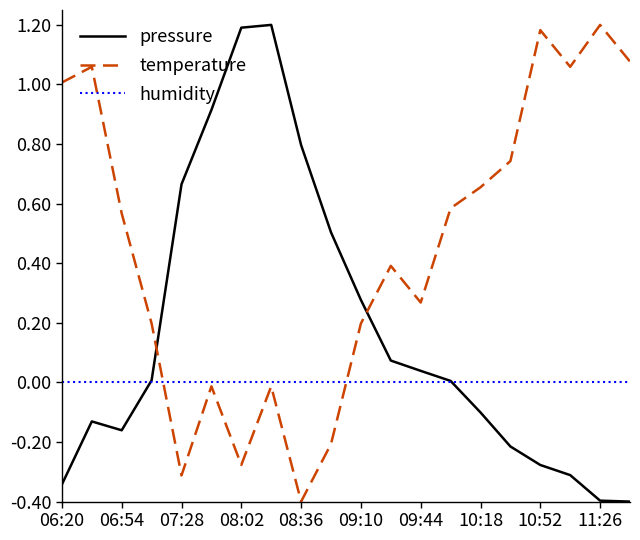

Rank the series by their average value, from lowest to highest.

humidity, pressure, temperature